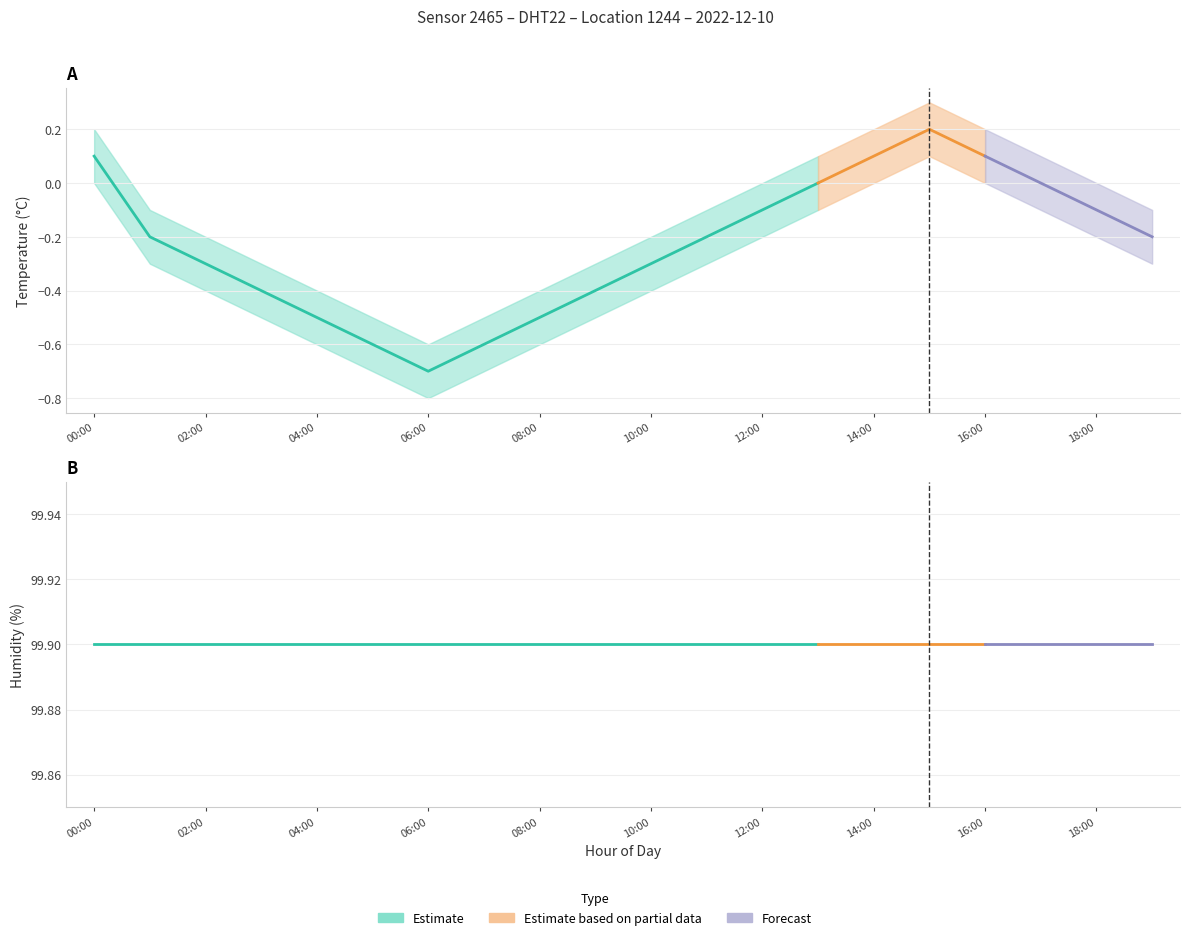

List the labels in order of temperature_lower value, largest first.

15:00, 00:00, 14:00, 16:00, 13:00, 17:00, 12:00, 18:00, 01:00, 11:00, 19:00, 02:00, 10:00, 03:00, 09:00, 04:00, 08:00, 05:00, 07:00, 06:00